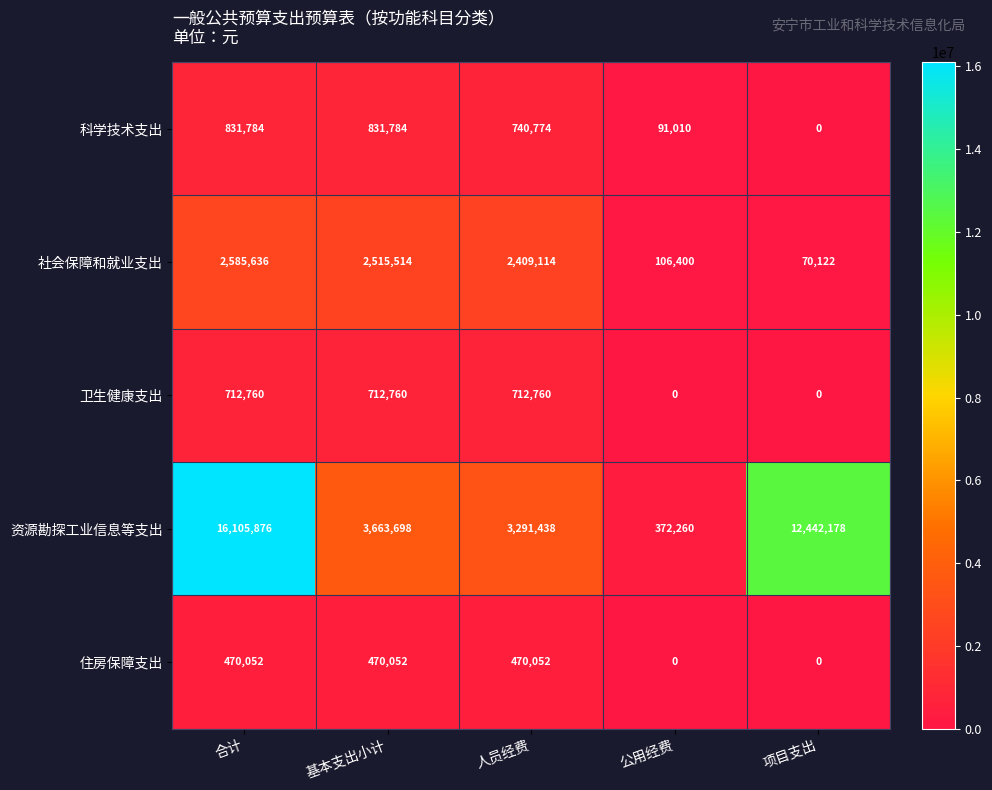

How many series are shown in this chart?

5